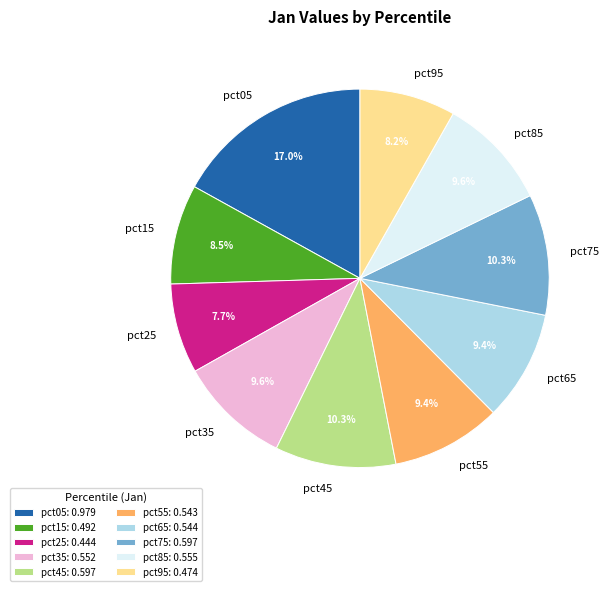

To the nearest percent, what is the combined percentage of pct05 and pct95?

25%